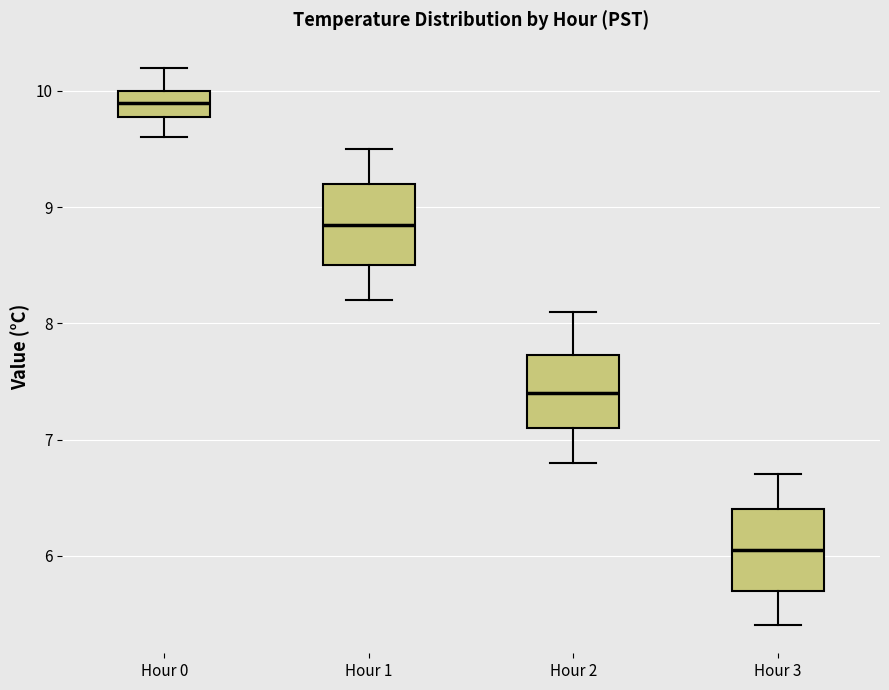

Reading left to right, read every box against the y-axis: the position of its median line, the range the box covers, and the ends of its whiskers. The values are not printed on the chart, so give them approximately, as read against the axis.

Hour 0: median 9.9, box 9.8 to 10.0, whiskers 9.6 to 10.2
Hour 1: median 8.9, box 8.5 to 9.2, whiskers 8.2 to 9.5
Hour 2: median 7.4, box 7.1 to 7.7, whiskers 6.8 to 8.1
Hour 3: median 6.1, box 5.7 to 6.4, whiskers 5.4 to 6.7